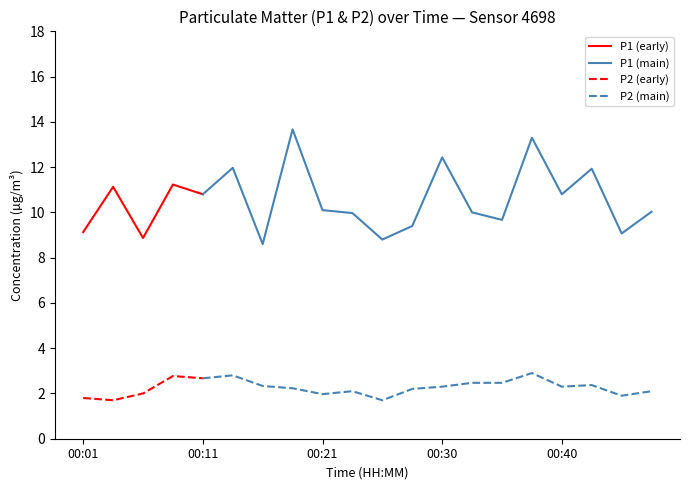

What is the minimum value for P1?

8.6